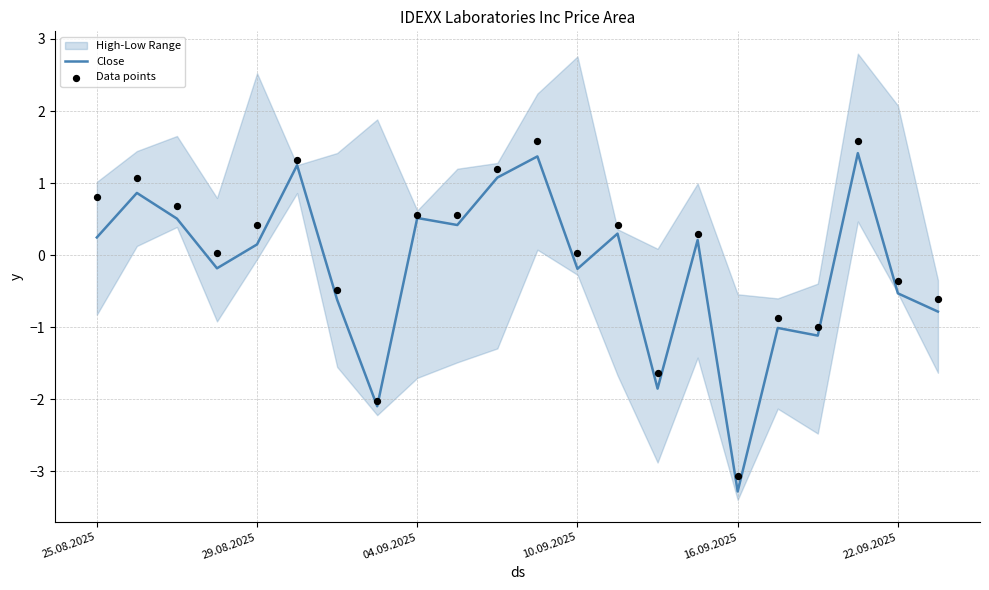

Is it true that Close equals 0.2 at 25.08.2025?

True